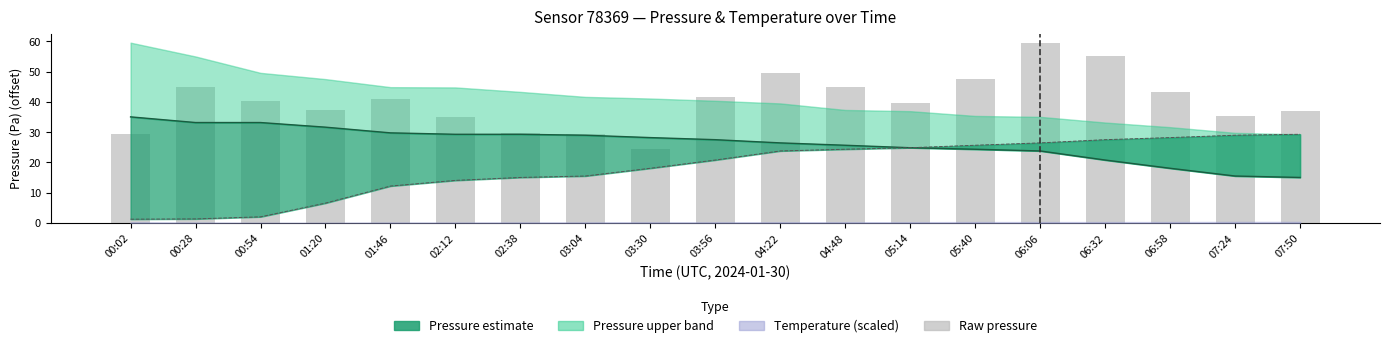

Which label corresponds to the smallest value in the chart?

00:02